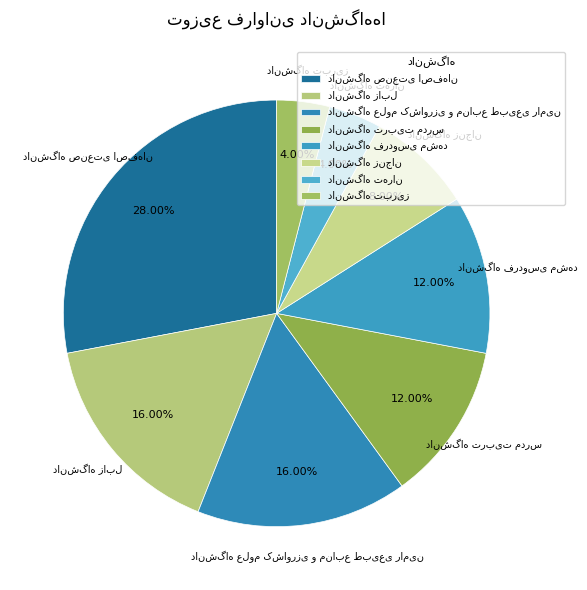

To the nearest percent, what percentage of the pie is دانشگاه علوم کشاورزی و منابع طبیعی رامین?

16%